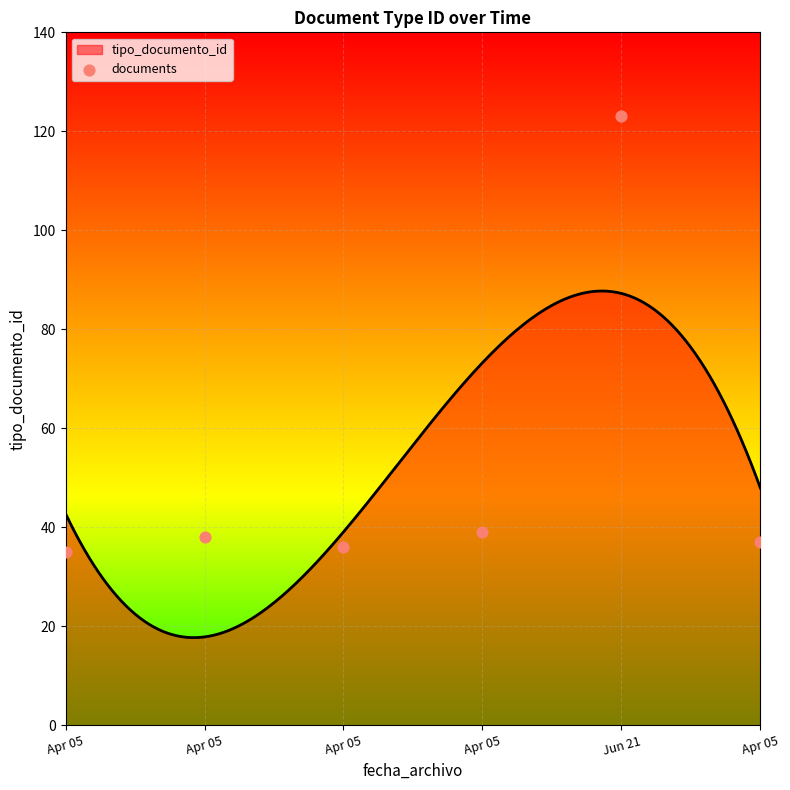

Which has a higher value, Apr 05 or Apr 05?

Apr 05